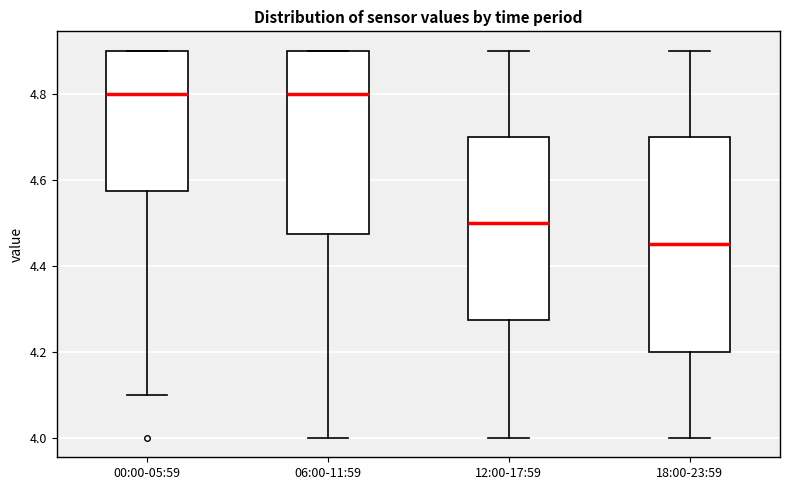

Reading left to right, read every box against the y-axis: the position of its median line, the range the box covers, and the ends of its whiskers. The values are not printed on the chart, so give them approximately, as read against the axis.

00:00-05:59: median 4.80, box 4.58 to 4.90, whiskers 4.10 to 4.90
06:00-11:59: median 4.80, box 4.48 to 4.90, whiskers 4.00 to 4.90
12:00-17:59: median 4.50, box 4.28 to 4.70, whiskers 4.00 to 4.90
18:00-23:59: median 4.46, box 4.20 to 4.70, whiskers 4.00 to 4.90